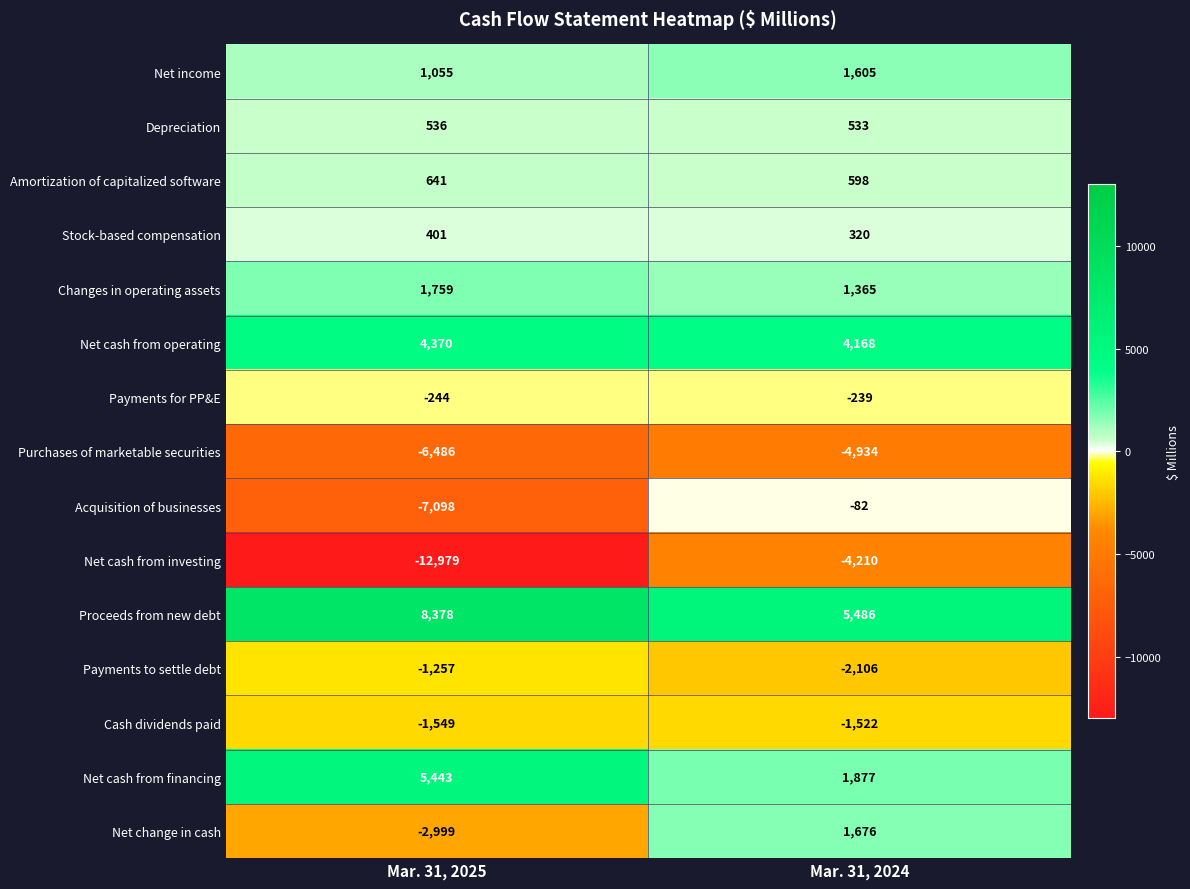

Which category has the highest value across all series?

Mar. 31, 2025